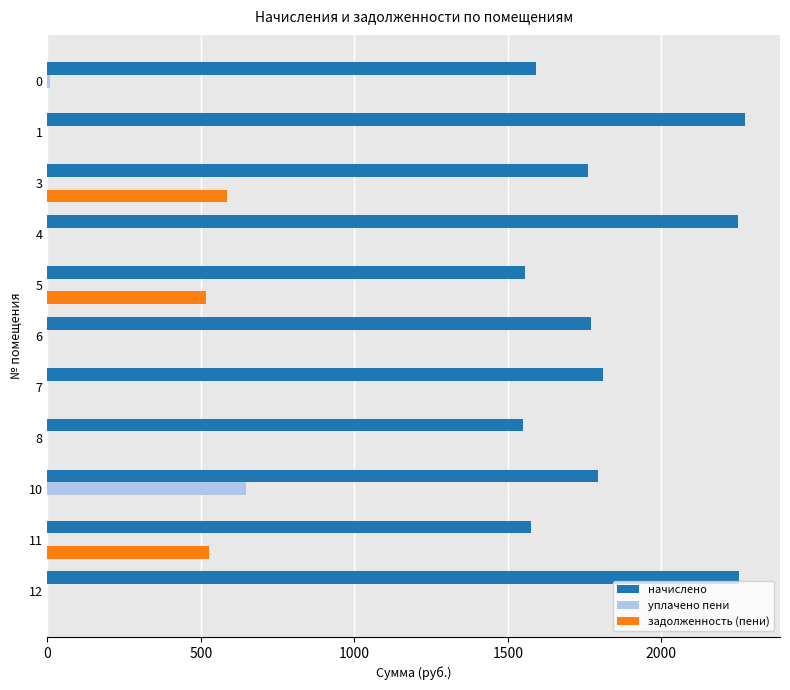

Between 4 and 8, which series saw the biggest shift?

начислено